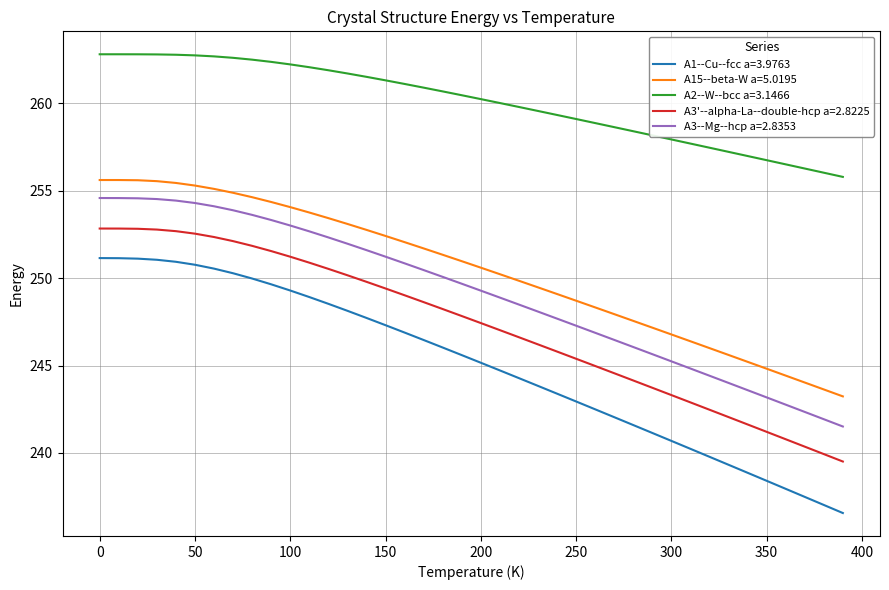

True or false: A15--beta-W a=5.0195 and A1--Cu--fcc a=3.9763 cross at least once.

False